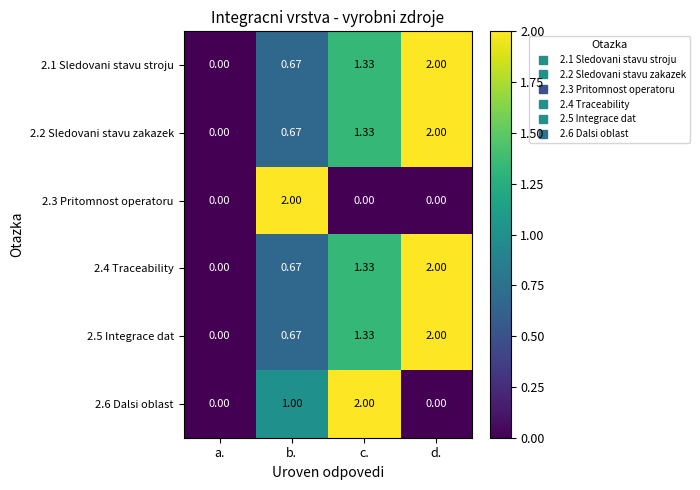

At which category is the sum across all series the highest?

d.